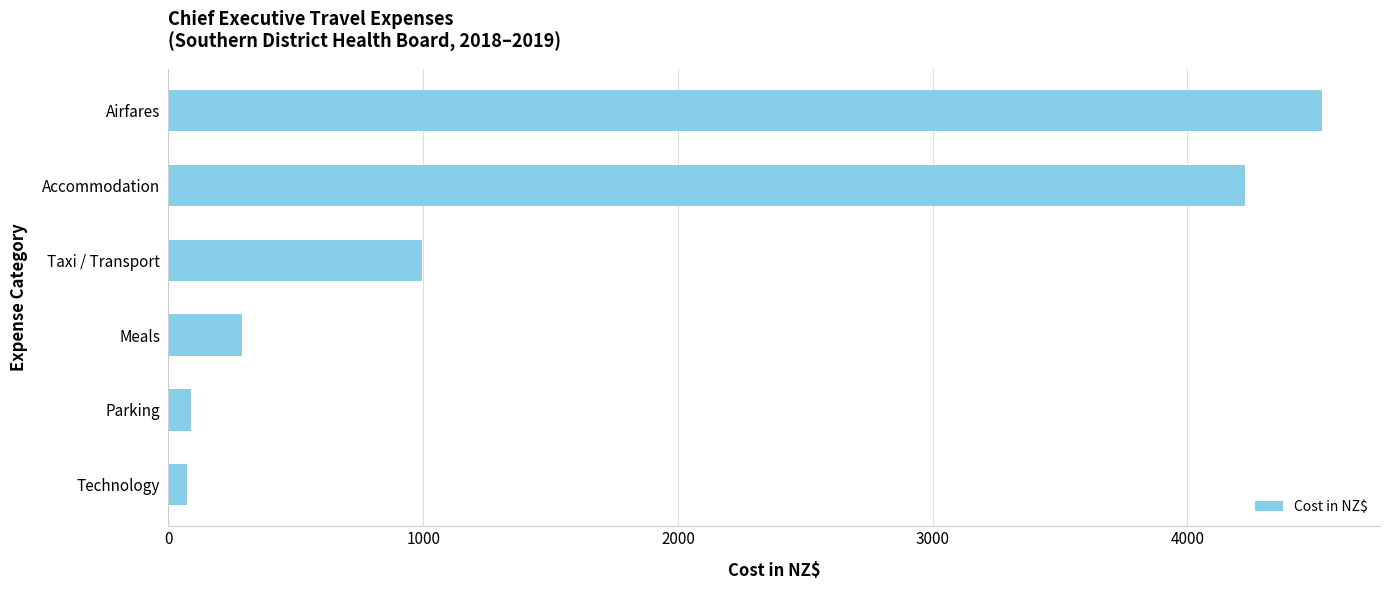

The value at Accommodation is 4224.5. True or false?

True